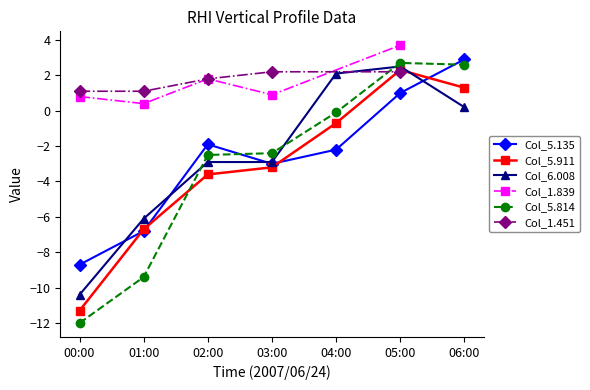

How many interior local peaks does the Col_5.911 series have?

1